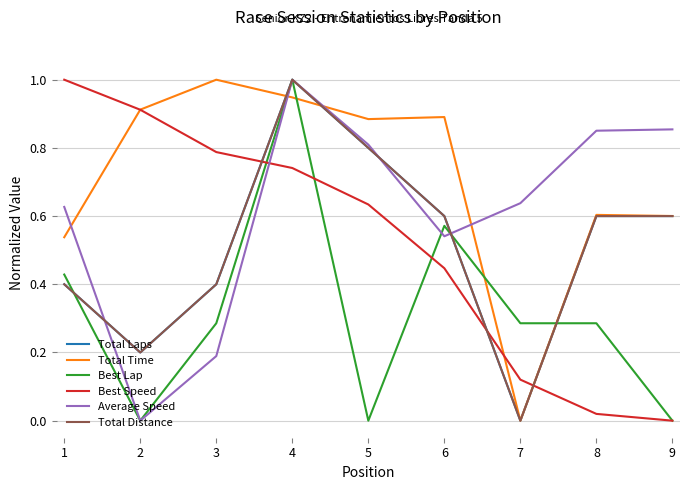

Is this an area chart (filled region under the line)?

No